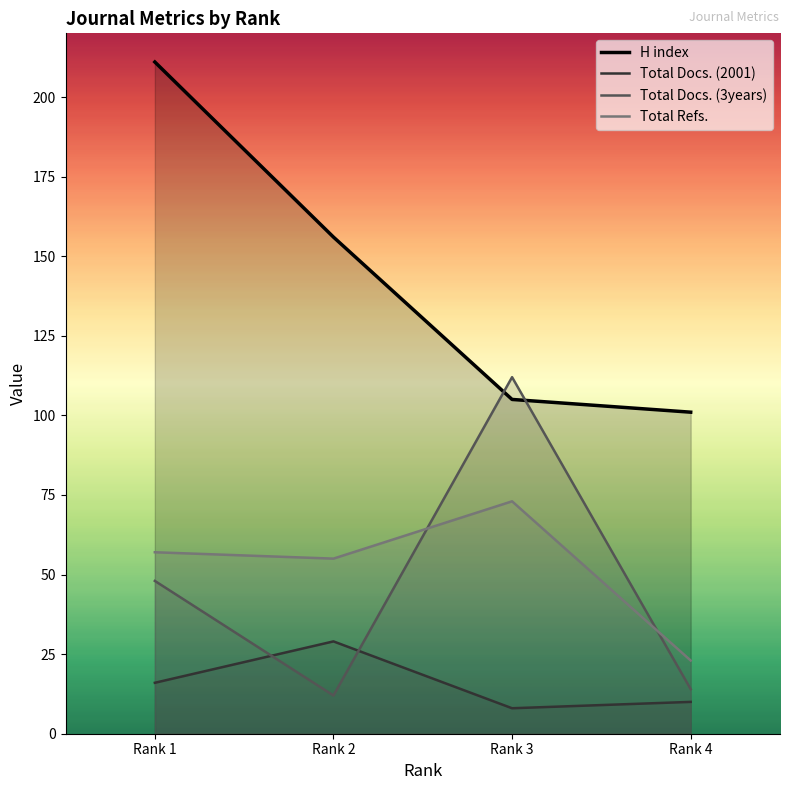

What is the value of the Total Docs. (2001) point at the 2nd from the left?

29